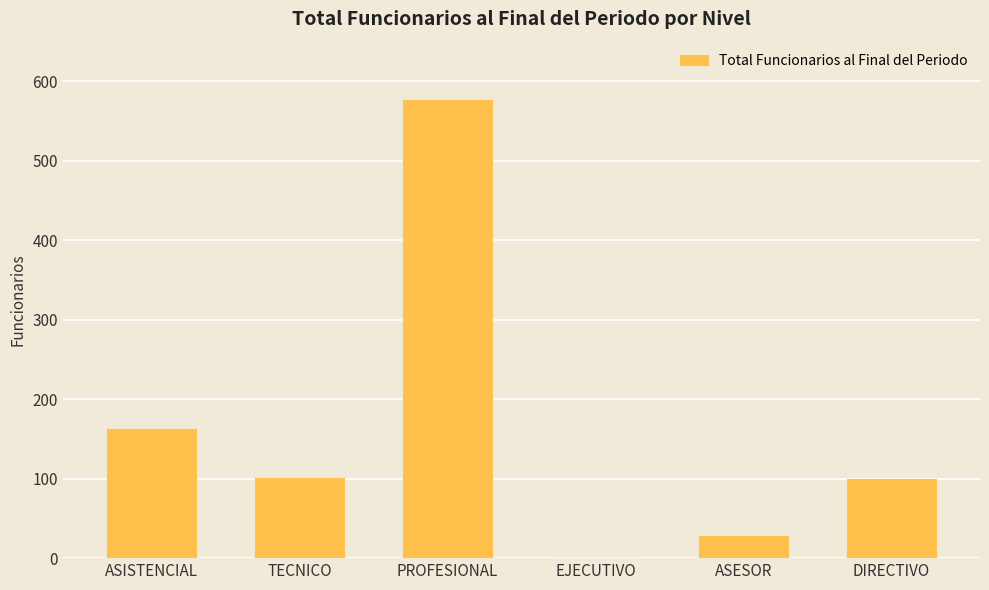

What value does the data have at DIRECTIVO, to the nearest 50?

100